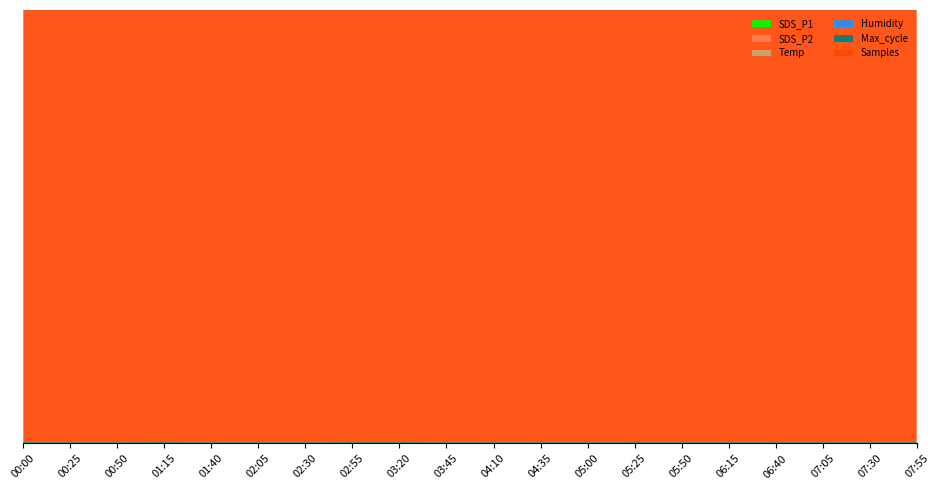

Reading left to right, transcribe all the data shown in this chart.

SDS_P1: 4.1	4.8	4.7	4.0	4.2	4.2	6.3	4.2	4.7	4.0	4.5	6.0	4.0	4.2	4.5	4.7	4.8	5.3	5.5	7.0
SDS_P2: 3.6	3.6	3.7	3.6	3.8	3.9	3.9	3.7	3.8	3.6	4.1	4.2	3.6	3.8	4.1	4.0	4.3	4.2	4.4	4.9
Temp: 10.4	10.3	10.3	10.3	10.2	10.2	10.1	10.0	10.0	9.9	9.9	9.9	9.8	9.8	9.8	9.7	9.7	9.7	9.6	9.6
Humidity: 99.9	99.9	99.9	99.9	99.9	99.9	99.9	99.9	99.9	99.9	99.9	99.9	99.9	99.9	99.9	99.9	99.9	99.9	99.9	99.9
Max_cycle: 20196.0	20140.0	20301.0	20545.0	20150.0	20140.0	20202.0	20451.0	20544.0	20191.0	20167.0	20163.0	20201.0	20414.0	20165.0	20144.0	20144.0	20192.0	20167.0	20143.0
Samples: 6277502.0	6277415.0	6277044.0	6276865.0	6277360.0	6276915.0	6276855.0	6250391.0	6276729.0	6277212.0	6276655.0	6250445.0	6276899.0	6276499.0	6276487.0	6276671.0	6276730.0	6276497.0	6276317.0	6276405.0